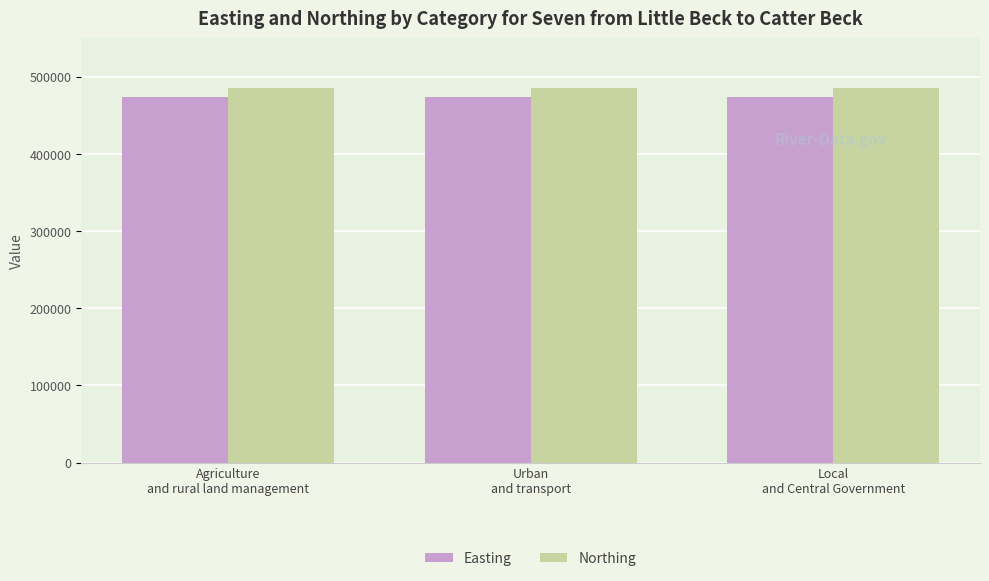

What is the minimum value shown in the chart?

474118